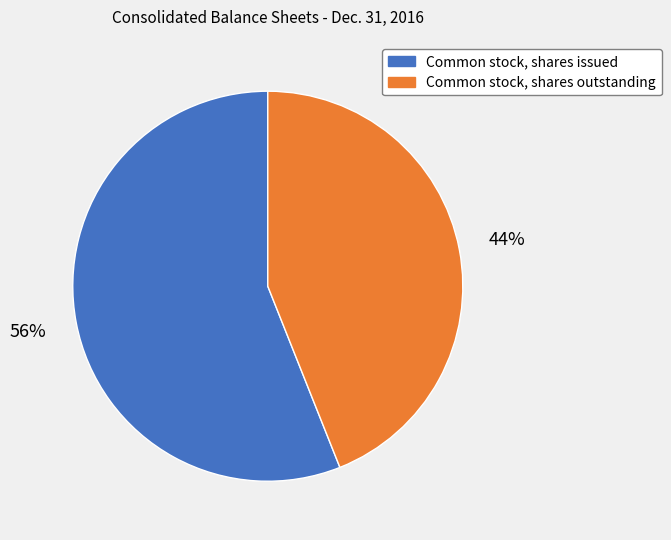

Is the sum of Common stock, shares outstanding and Common stock, shares issued greater than half?

Yes